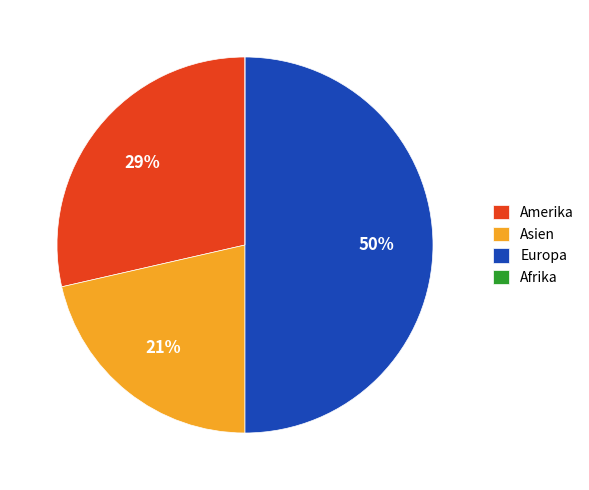

Does Amerika represent more than half of the total?

No